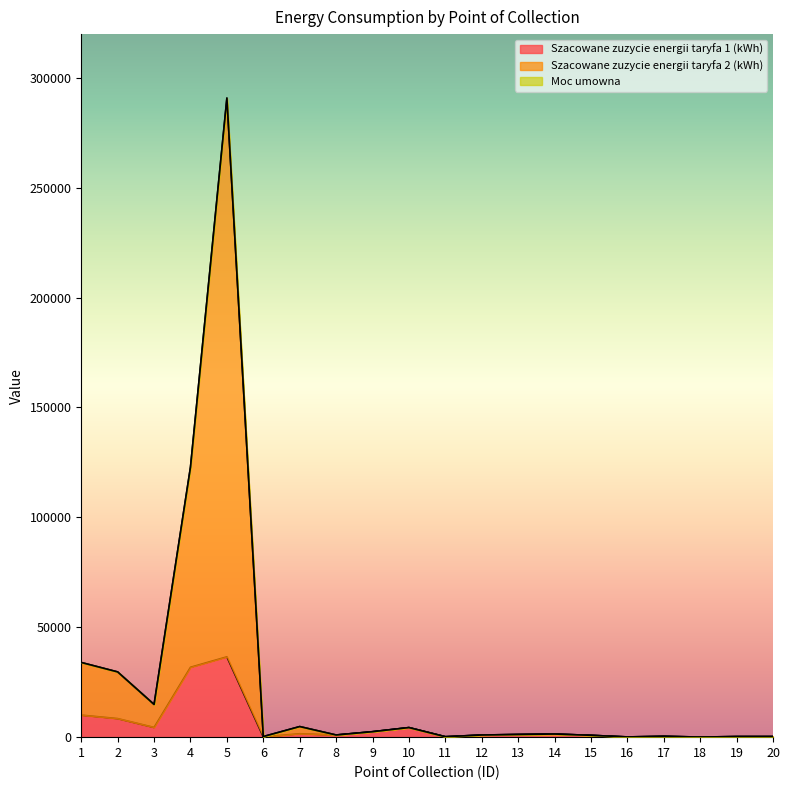

Between 19 and 1, which is larger?

1